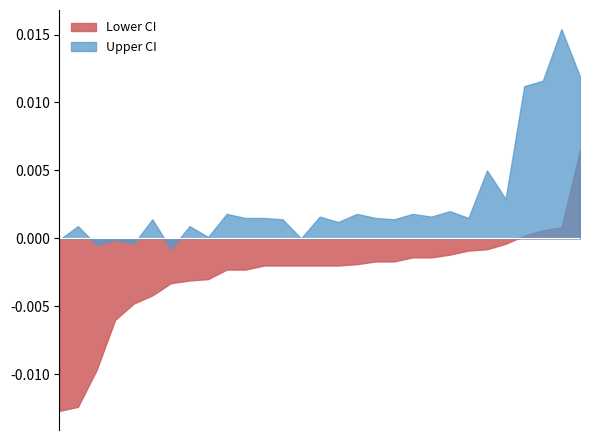

What are all the series names shown in the legend?

Lower CI, Upper CI